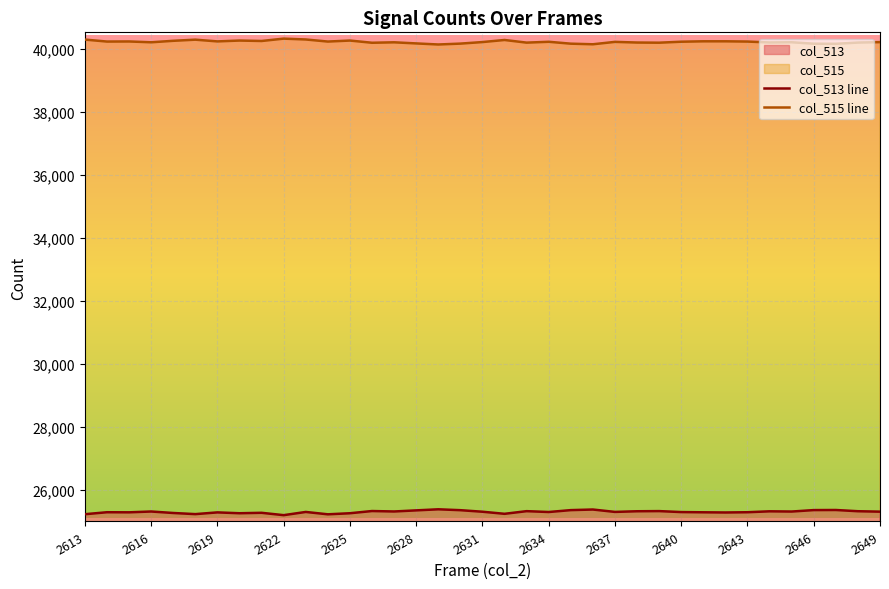

In col_513 line, how many points are lower than both neighbors (excluding endpoints)?

11